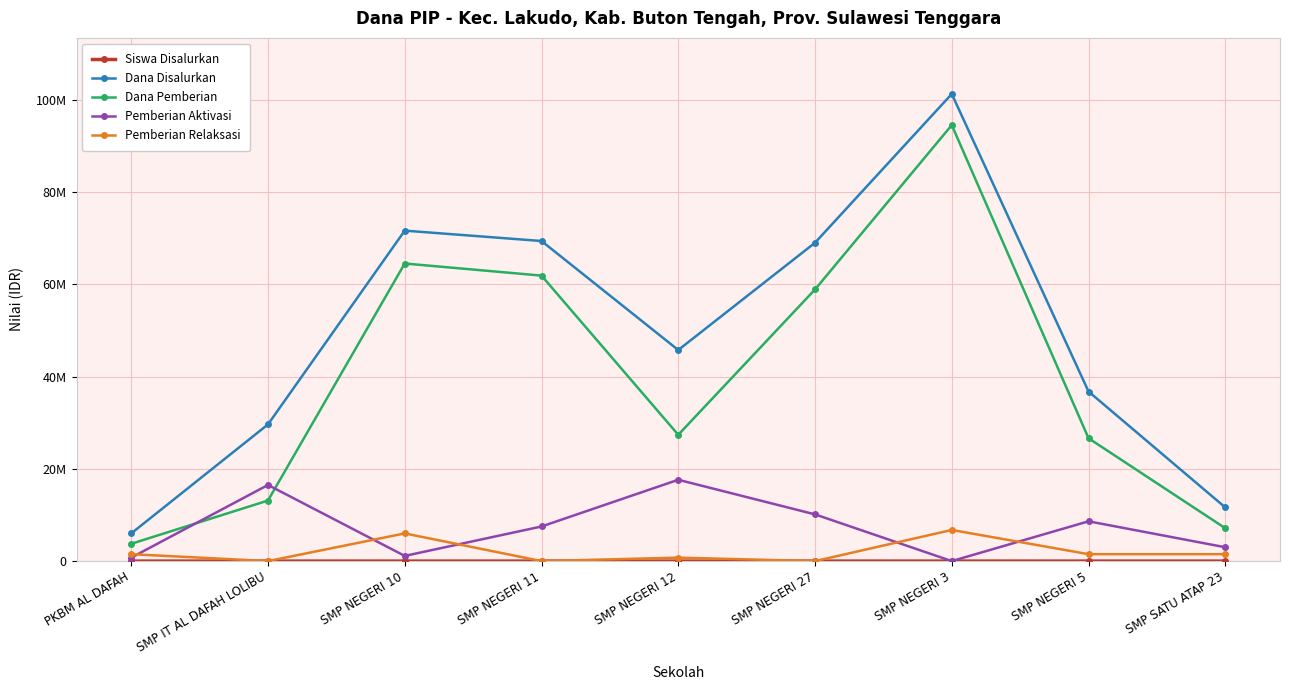

Does the chart have visible grid lines?

Yes